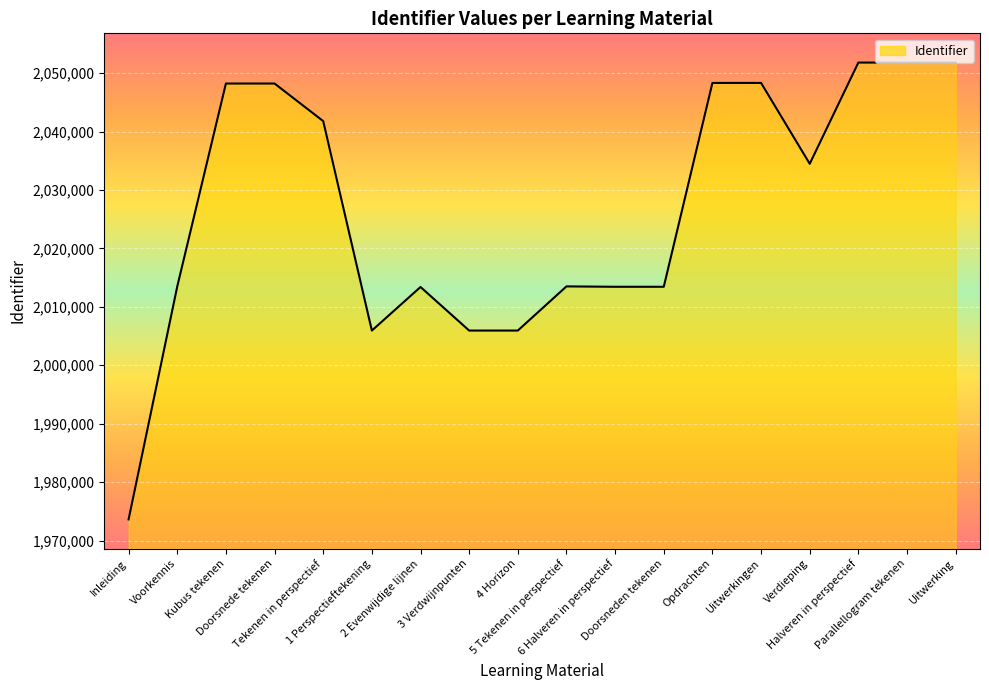

What is the difference between the maximum and minimum values?

78177